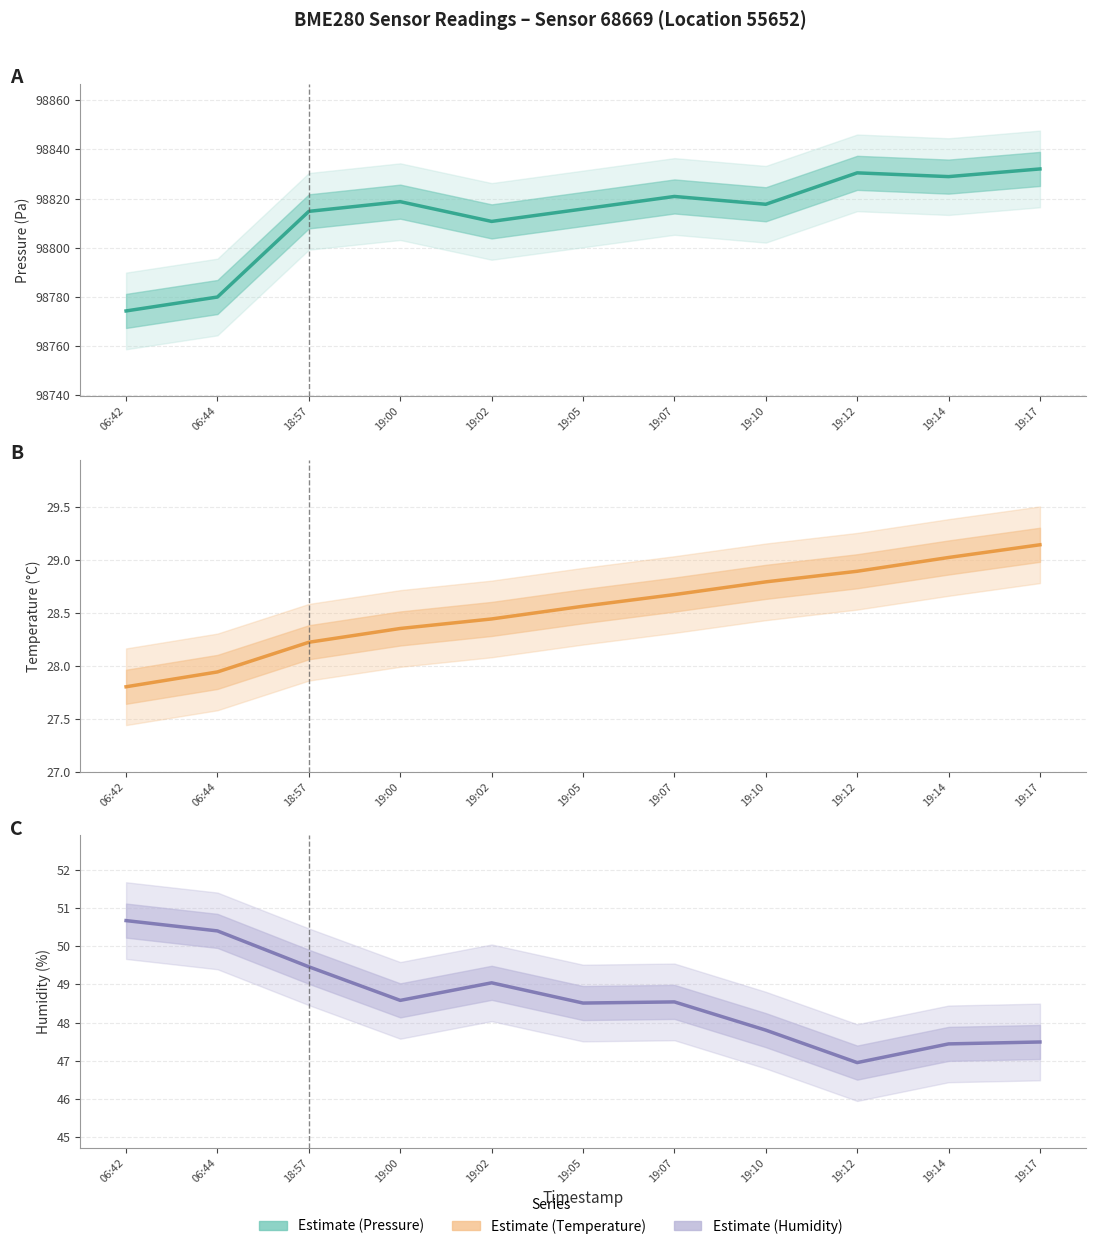

Is the value of Pressure (Pa) at 19:10 greater than the value of Temperature (°C) at 06:44?

Yes